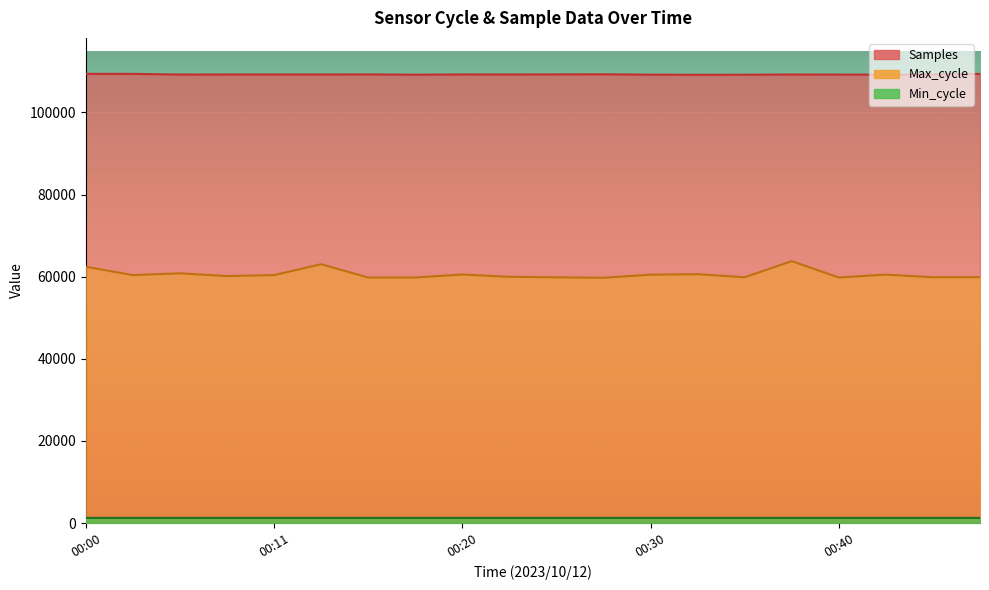

True or false: Samples and Max_cycle intersect in this chart.

False